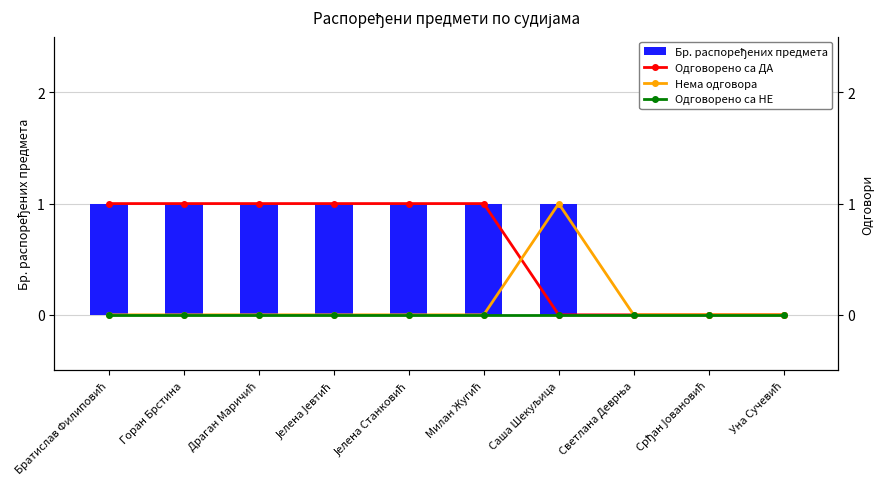

Between Јелена Јевтић and Срђан Јовановић, which series saw the biggest shift?

Бр. распоређених предмета